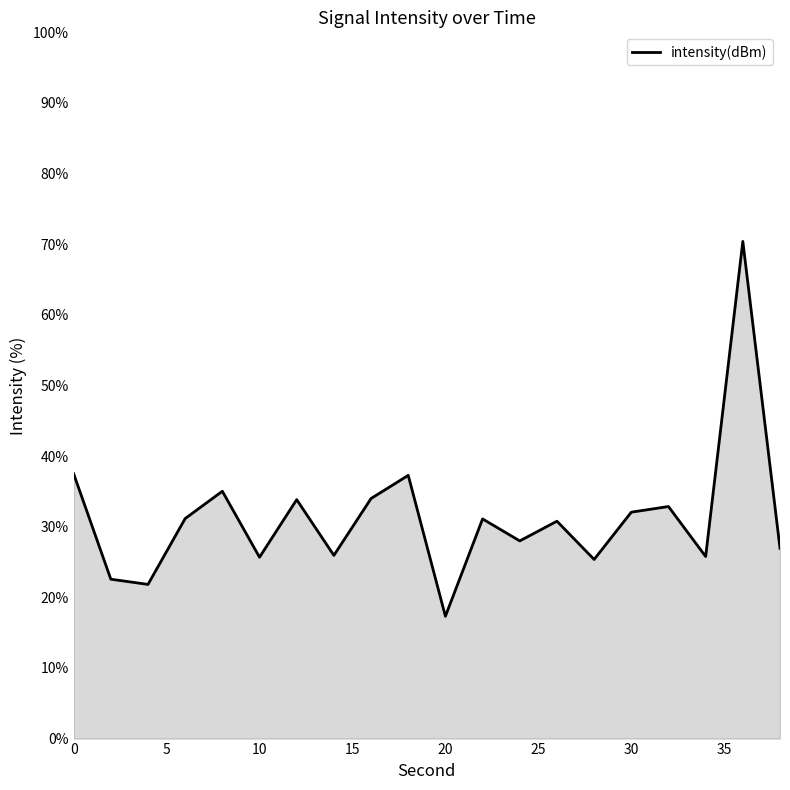

What is the difference between the maximum and minimum values?

53.1